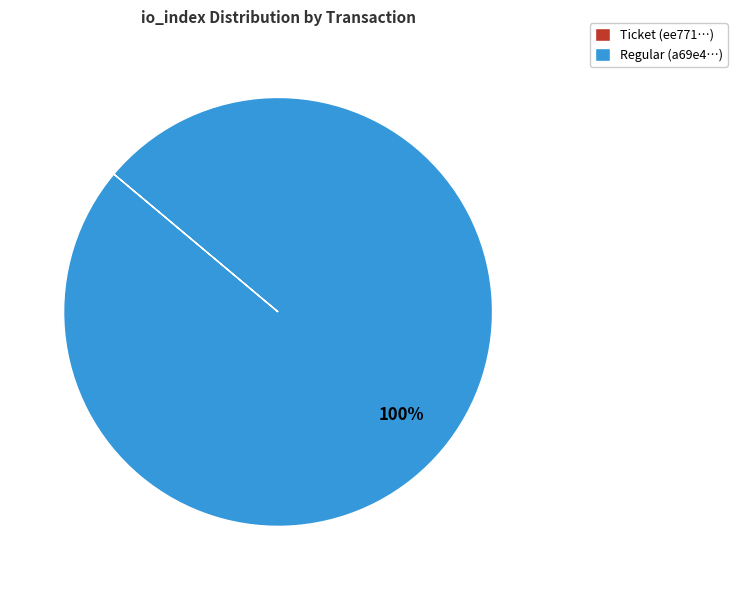

Which category has the biggest portion of the pie?

Regular (a69e4…)